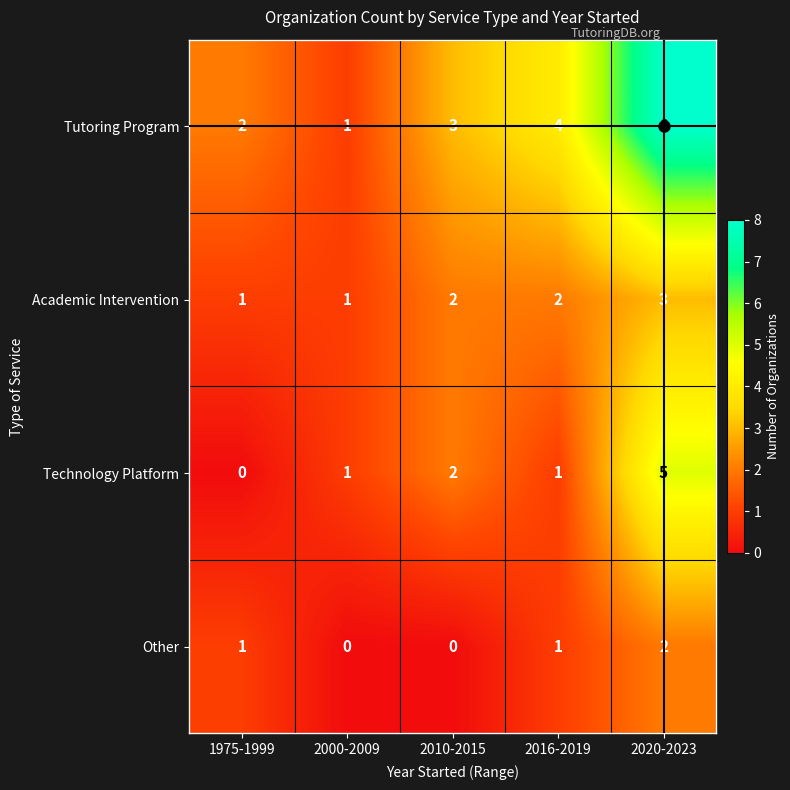

Rank the series by their maximum value, from highest to lowest.

Tutoring Program, Technology Platform, Academic Intervention, Other